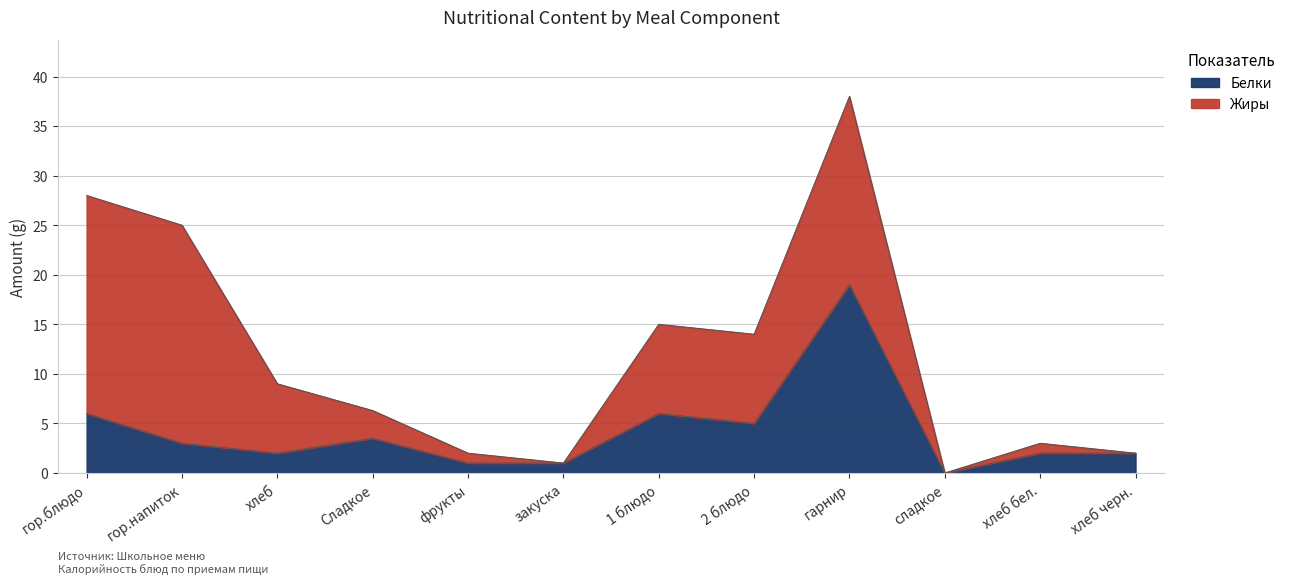

At which category does the chart reach its minimum across all series?

сладкое